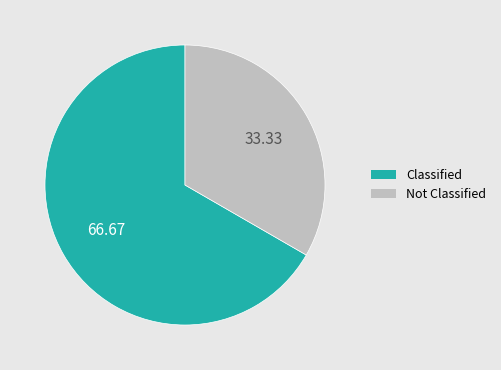

Is there a majority slice in this chart?

Yes